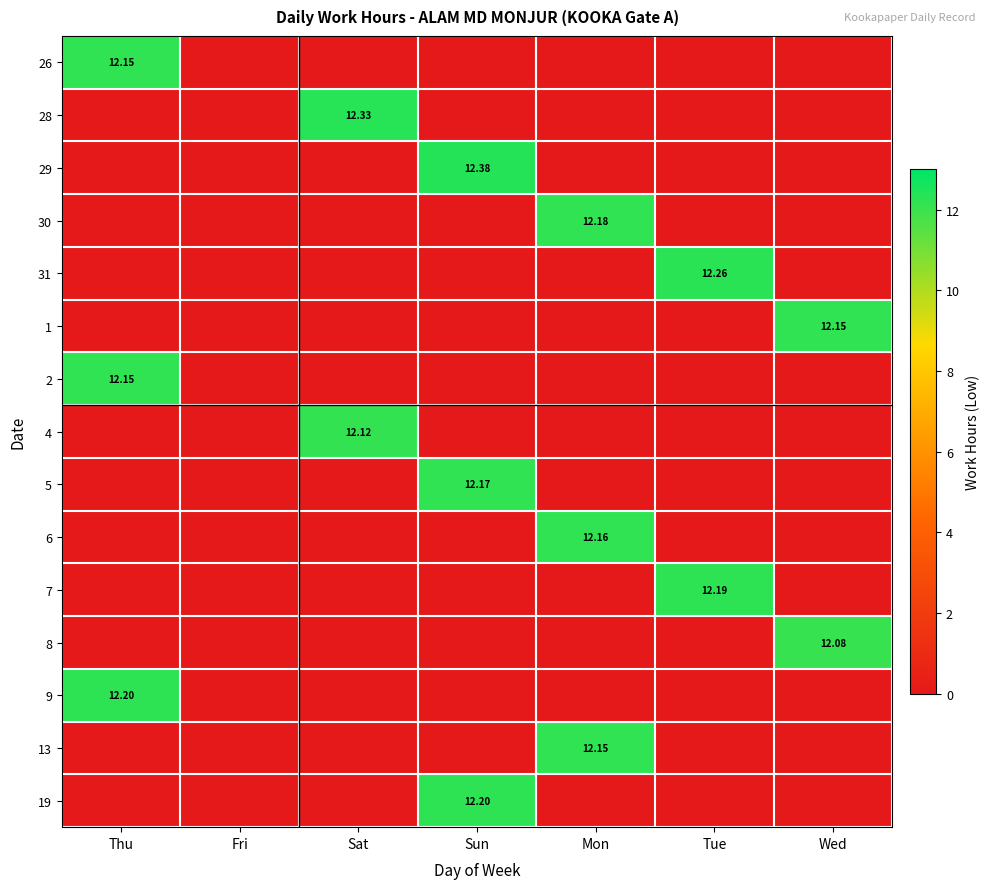

What is the greatest value displayed?

12.4